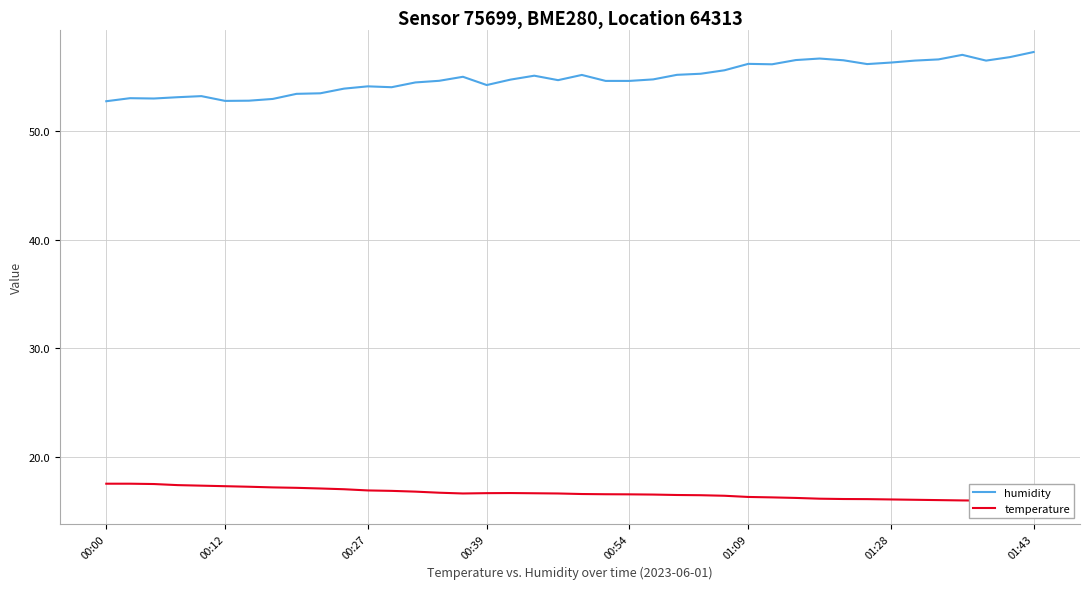

Which category has the highest value in the temperature series?

00:00